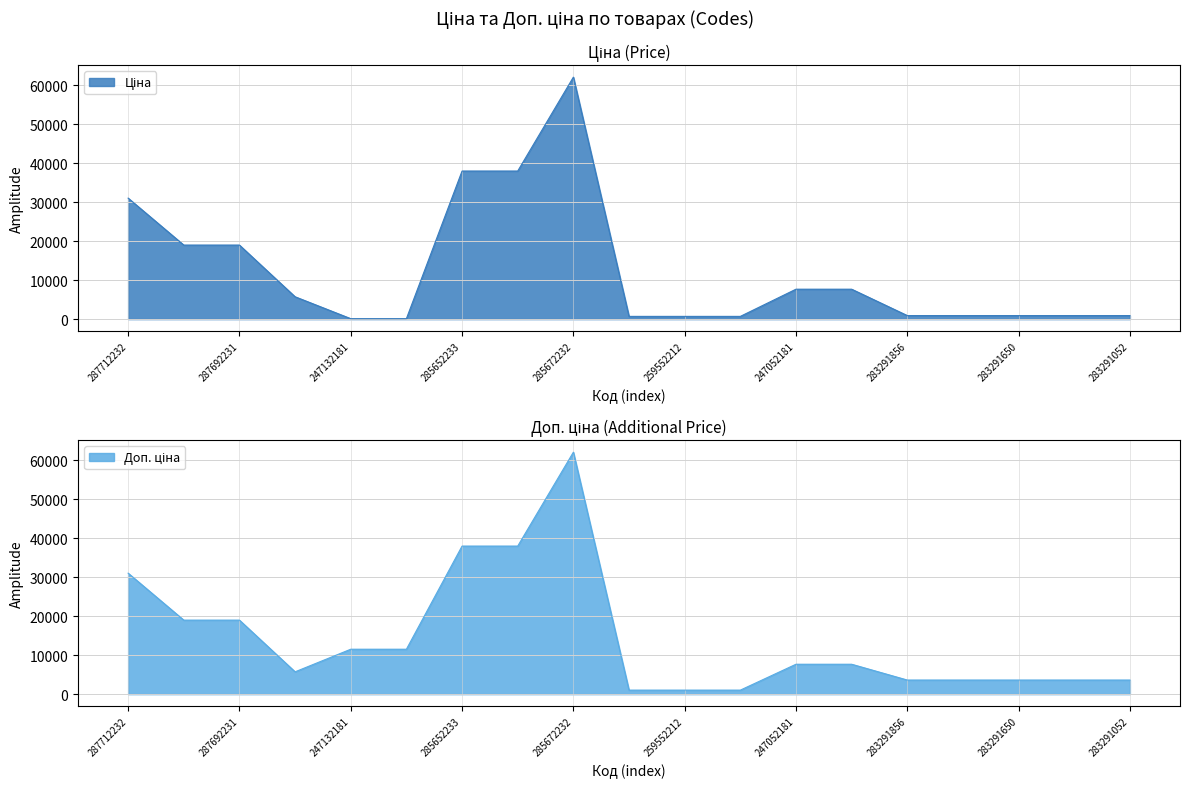

What is the maximum value for Доп. ціна?

62116.9